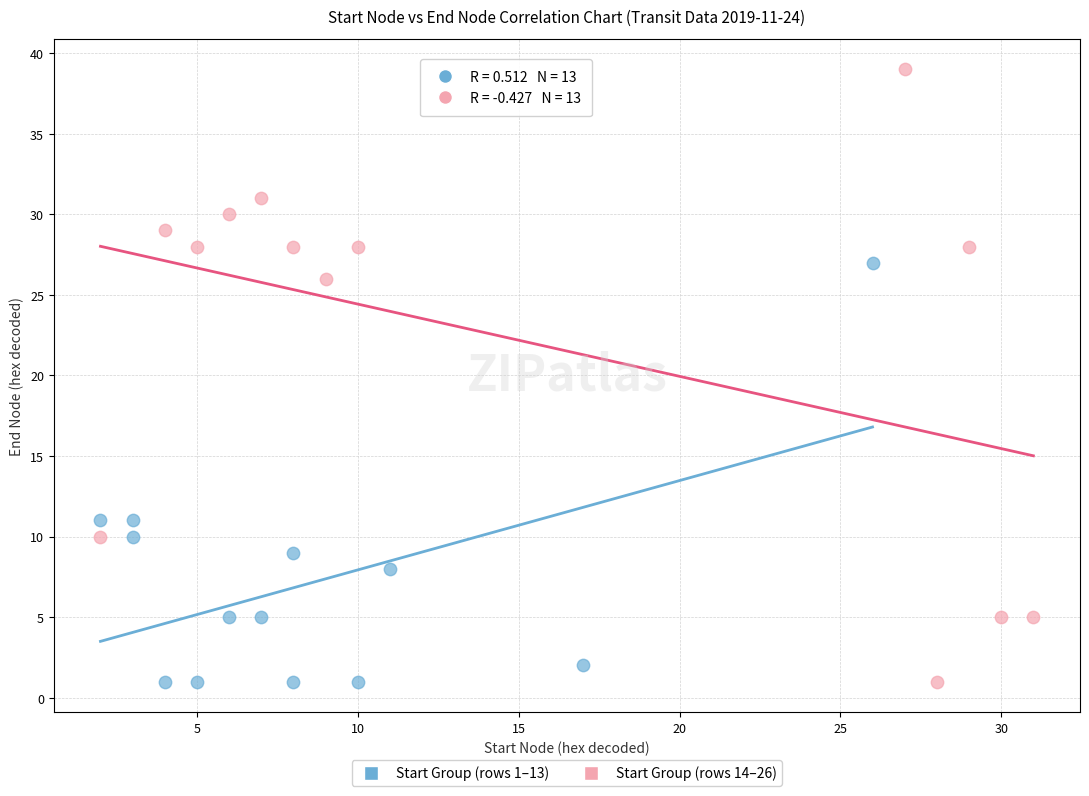

Which series contains the highest Y value?

Start Group (rows 14–26)